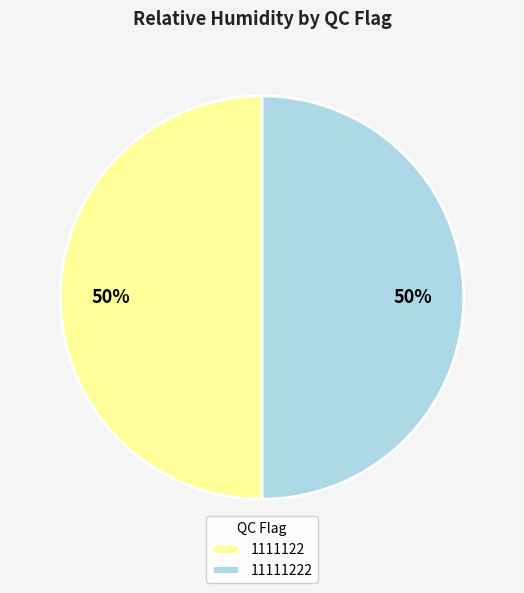

To the nearest percent, what portion does 1111122 represent?

50%